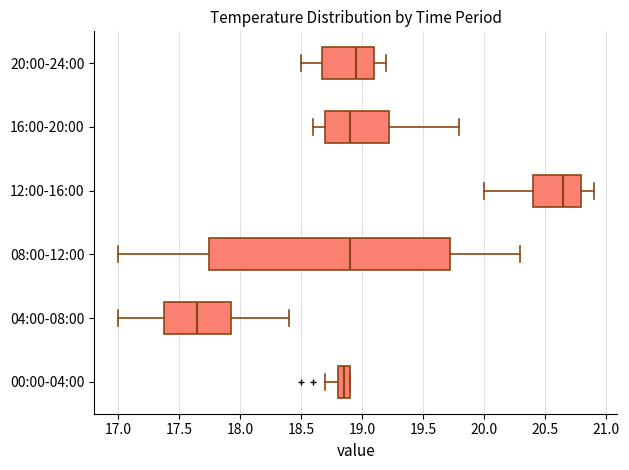

Which box's median line is the furthest to the right?

12:00-16:00